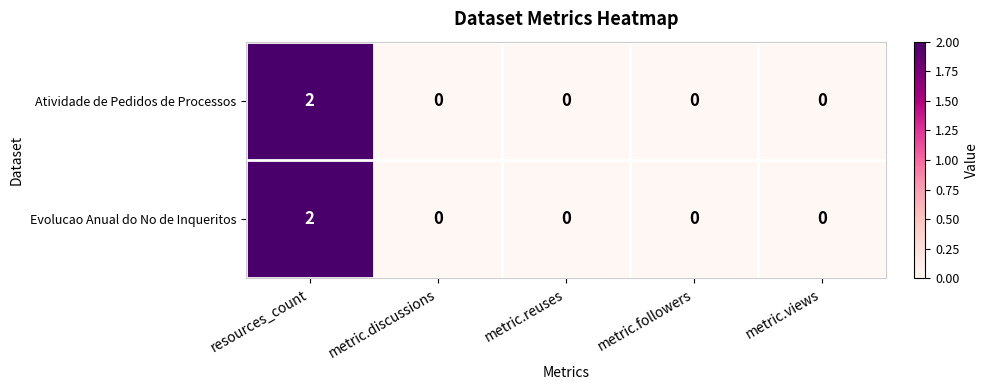

Which label corresponds to the largest value in the chart?

resources_count